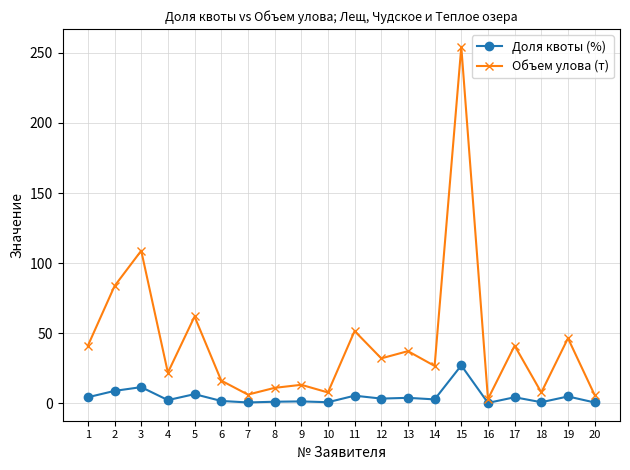

Is it true that Доля квоты (%) equals 1.7 at 6?

True